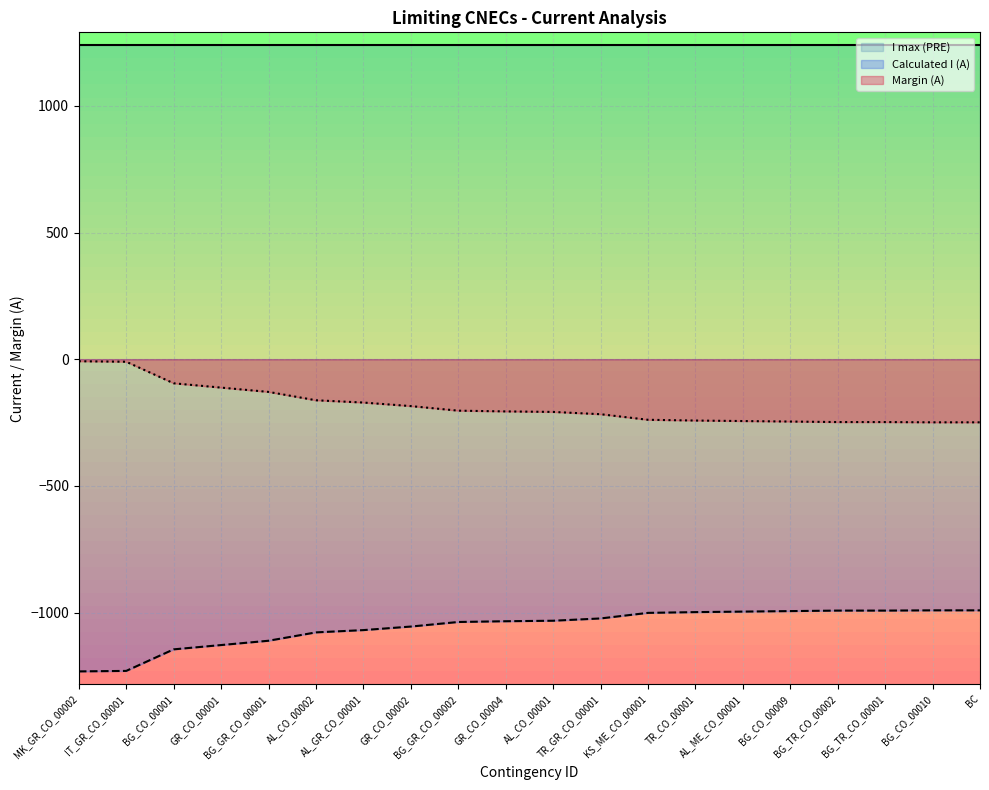

What is the sum of the Calculated I (A) values at GR_CO_00001 and KS_ME_CO_00001?

-2129